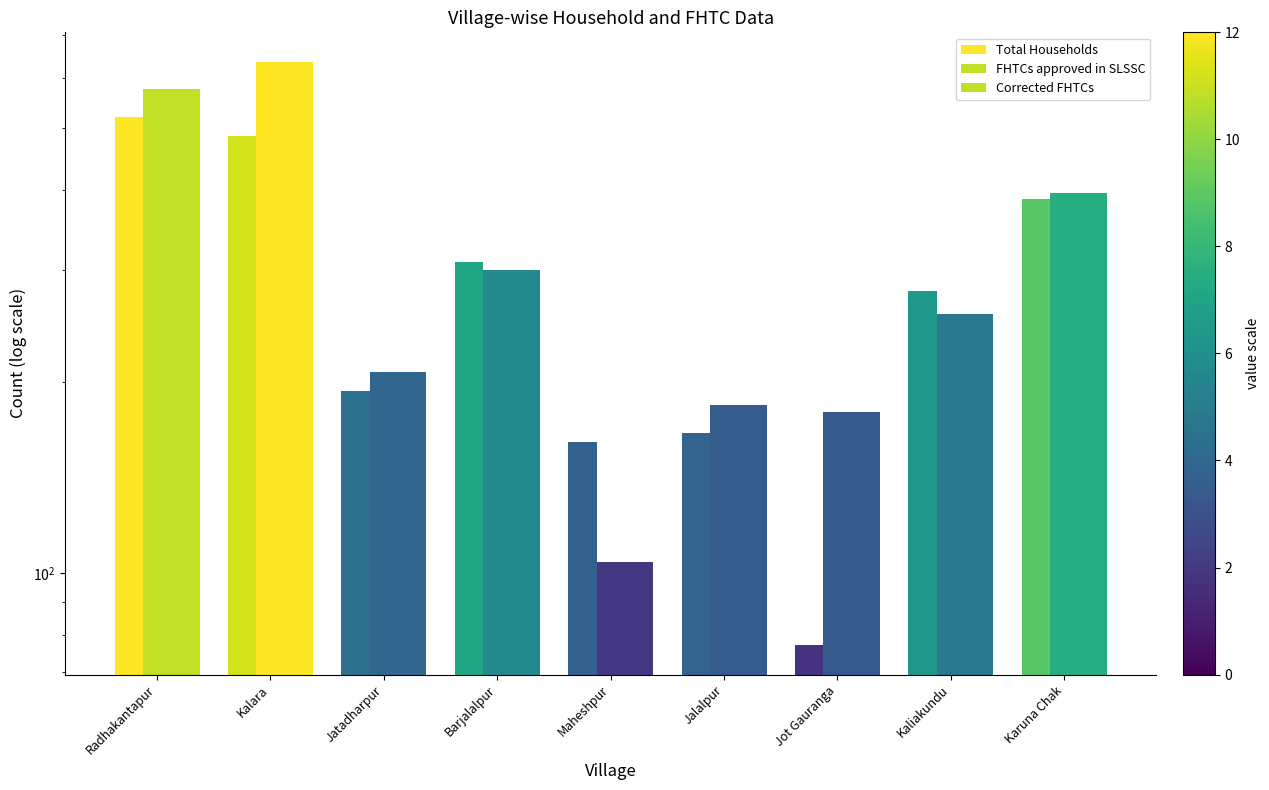

Which series changed the most between Kalara and Jalalpur?

FHTCs approved in SLSSC